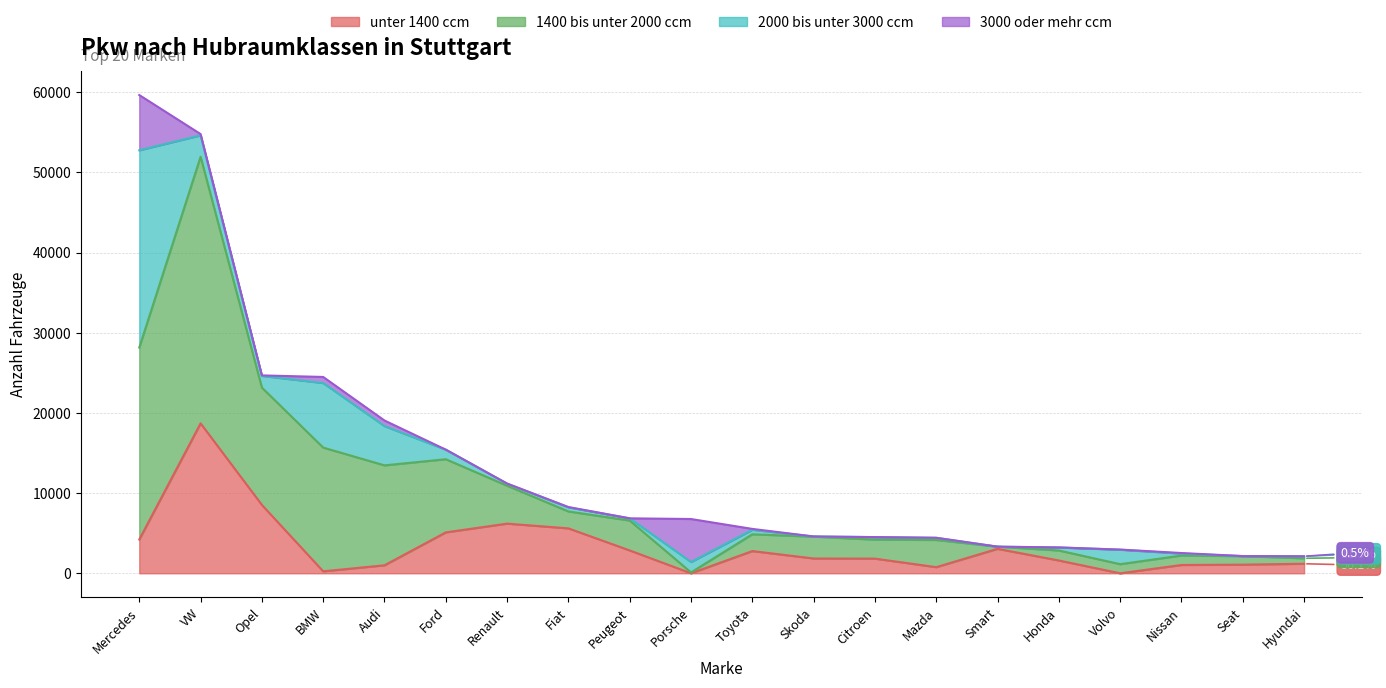

True or false: 3000 oder mehr ccm has a value of 762 at 3.

True